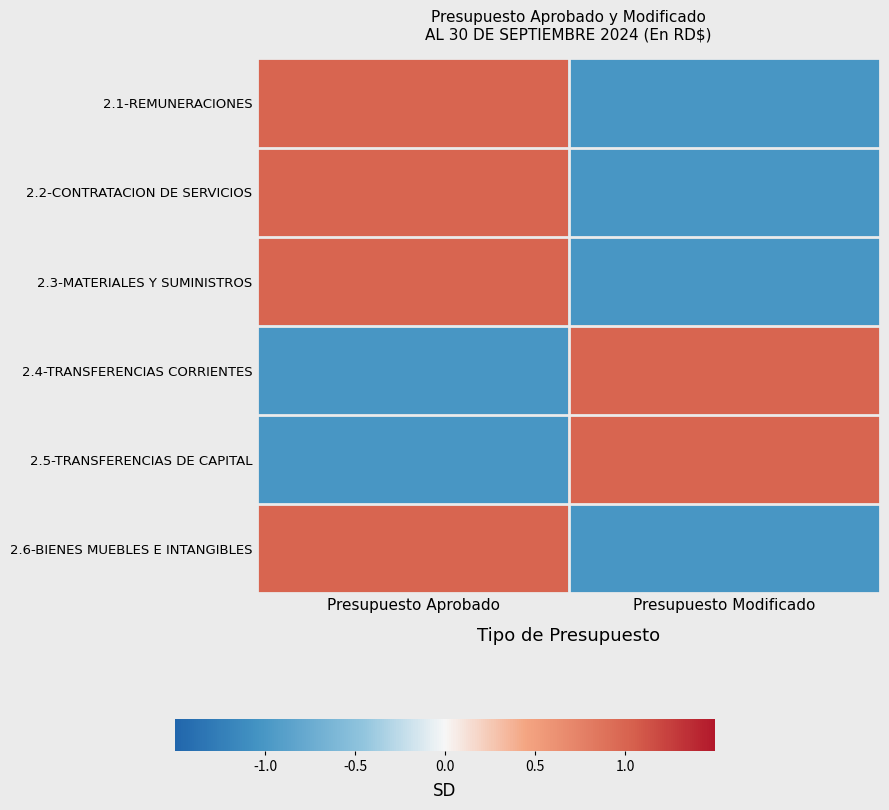

At which category is the sum across all series the highest?

Presupuesto Aprobado